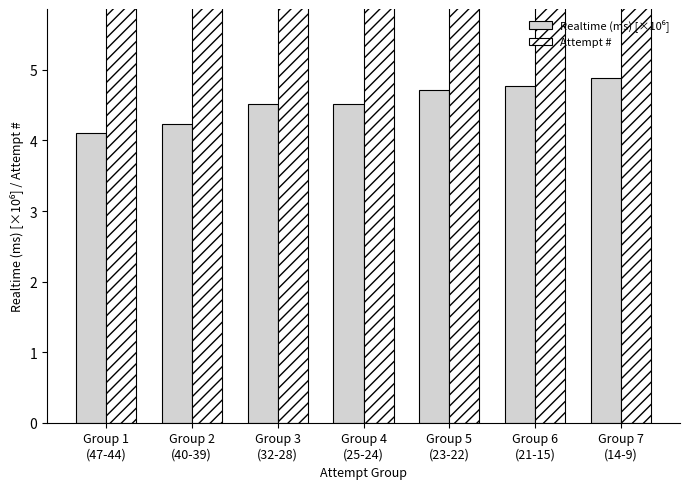

The value of Realtime (ms) [×10⁶] at Group 4
(25-24) is 4.5. True or false?

True